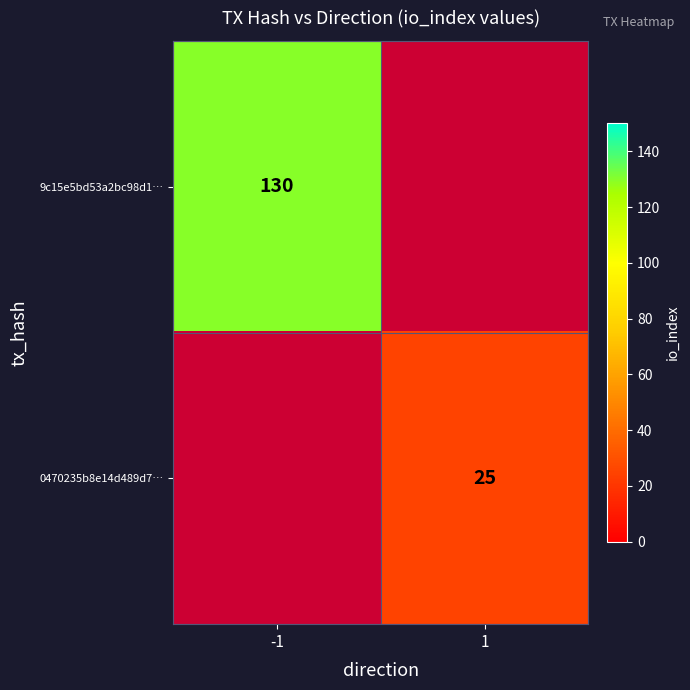

True or false: 9c15e5bd53a2bc98d1… has a value of 211 at -1.

False